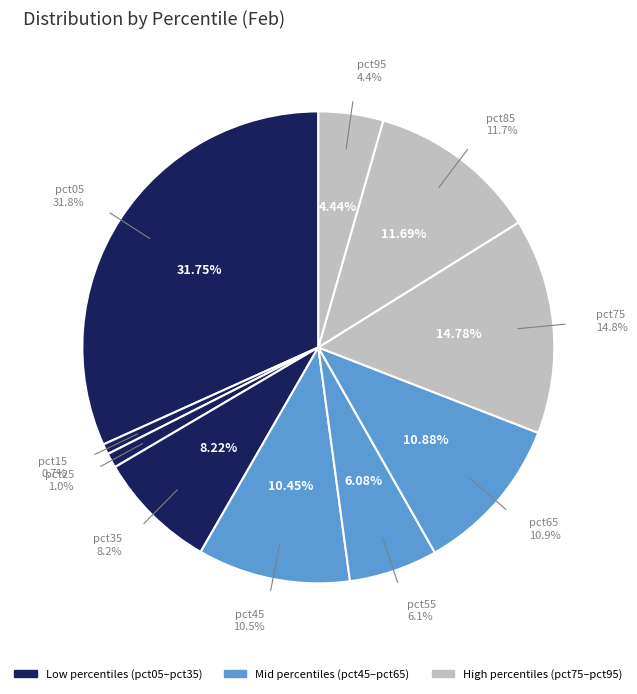

Is there a majority slice in this chart?

No